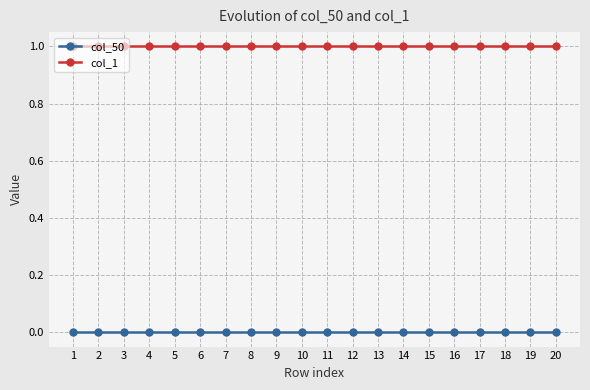

True or false: col_50 and col_1 cross at least once.

False